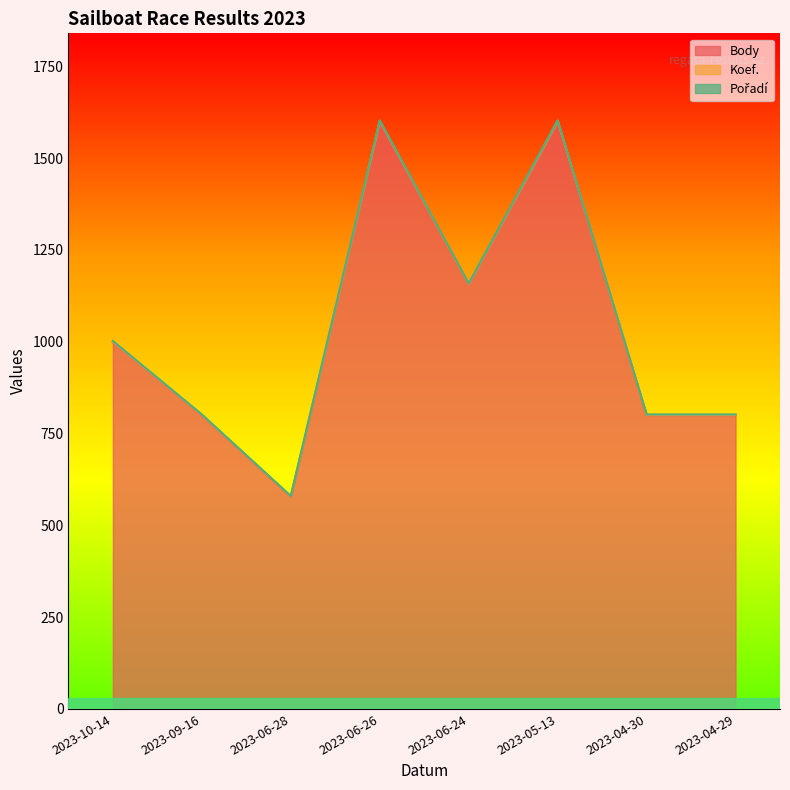

True or false: Koef. and Pořadí intersect in this chart.

False